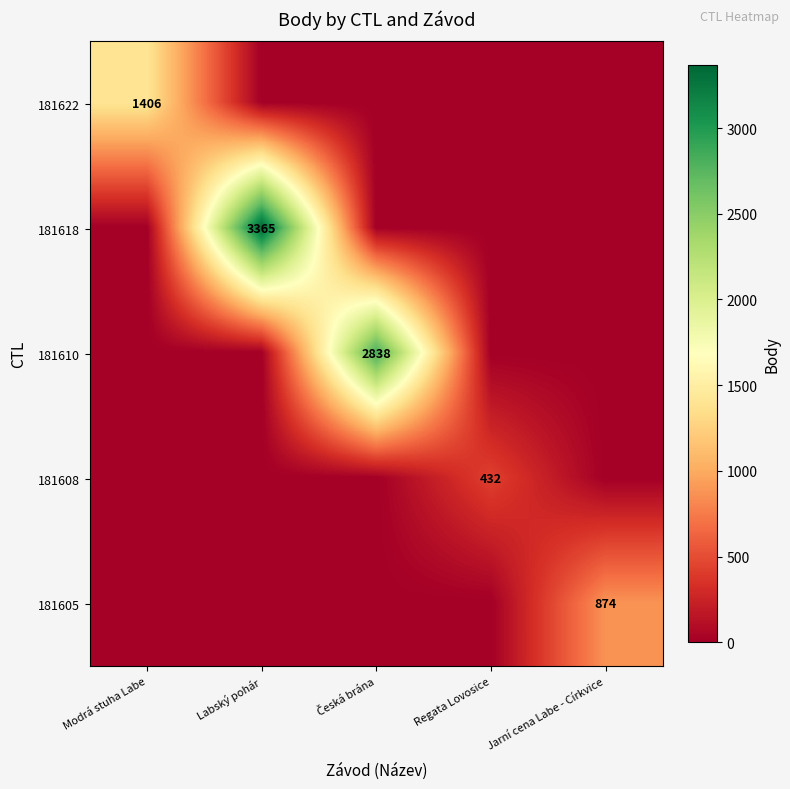

How many distinct data groups are displayed?

5